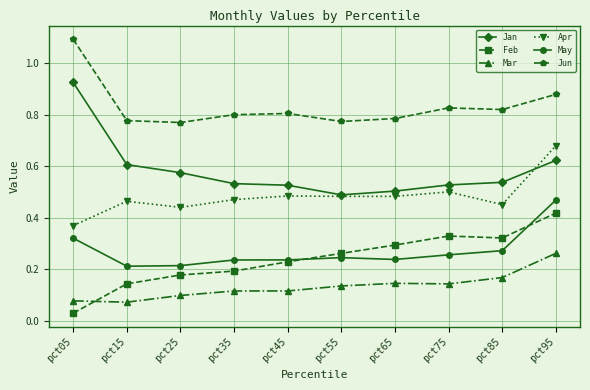

What is the sum of all Jun values?

8.3